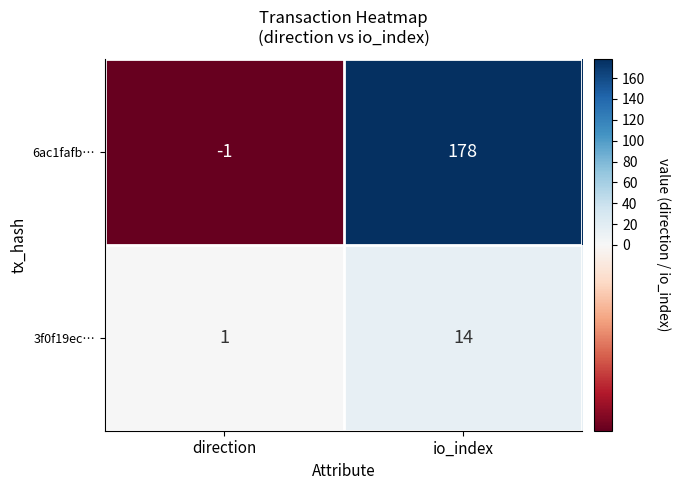

What is the difference between the maximum and minimum values in the 3f0f19ec… series?

13